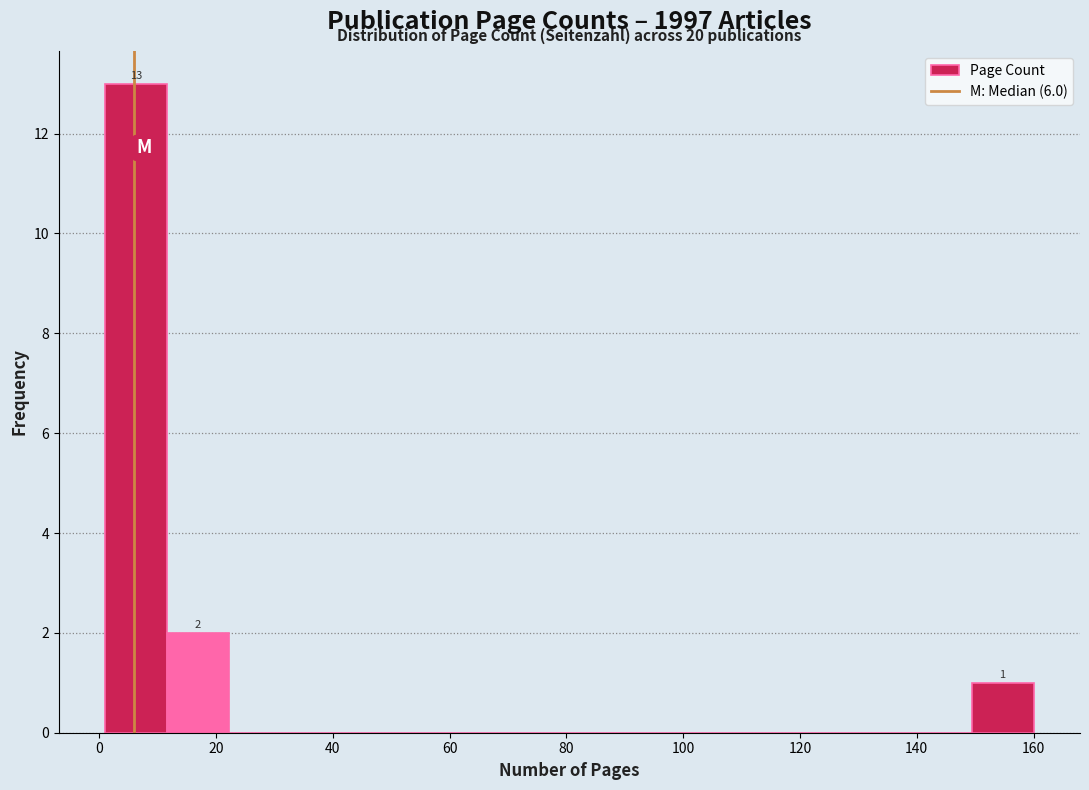

Over which range of the x-axis is the bar tallest?

1.0 to 11.6